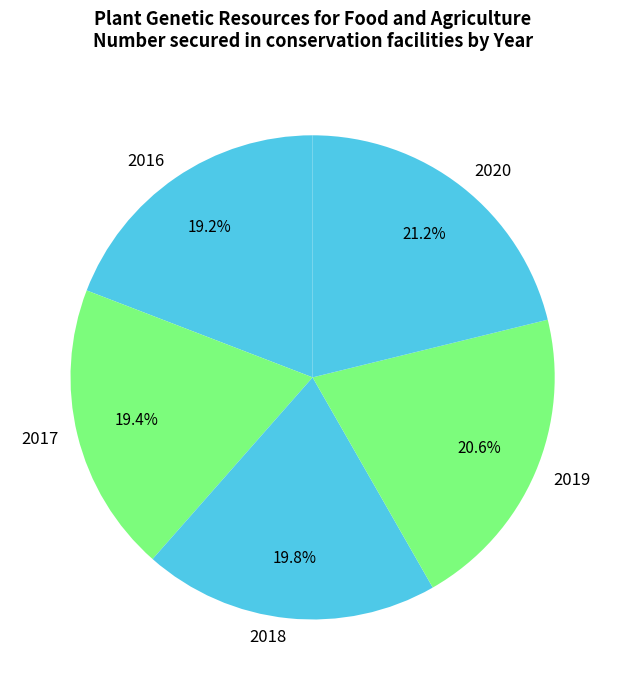

To the nearest percent, what portion does 2019 represent?

21%